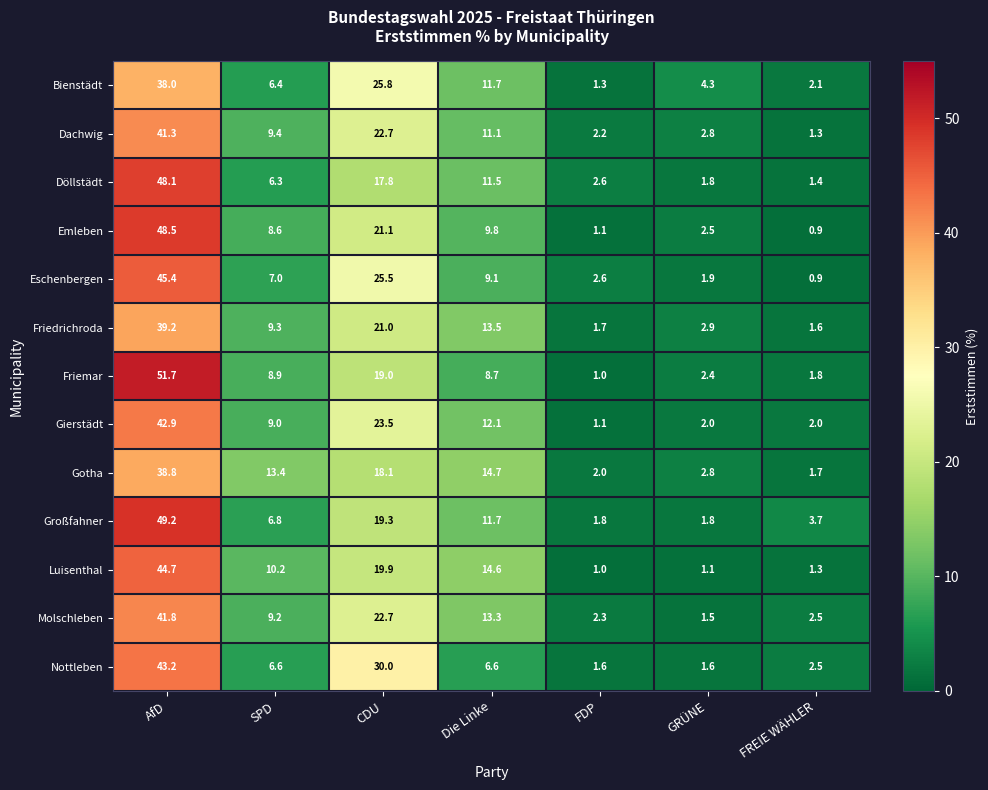

Which series changed the most between Die Linke and GRÜNE?

Luisenthal